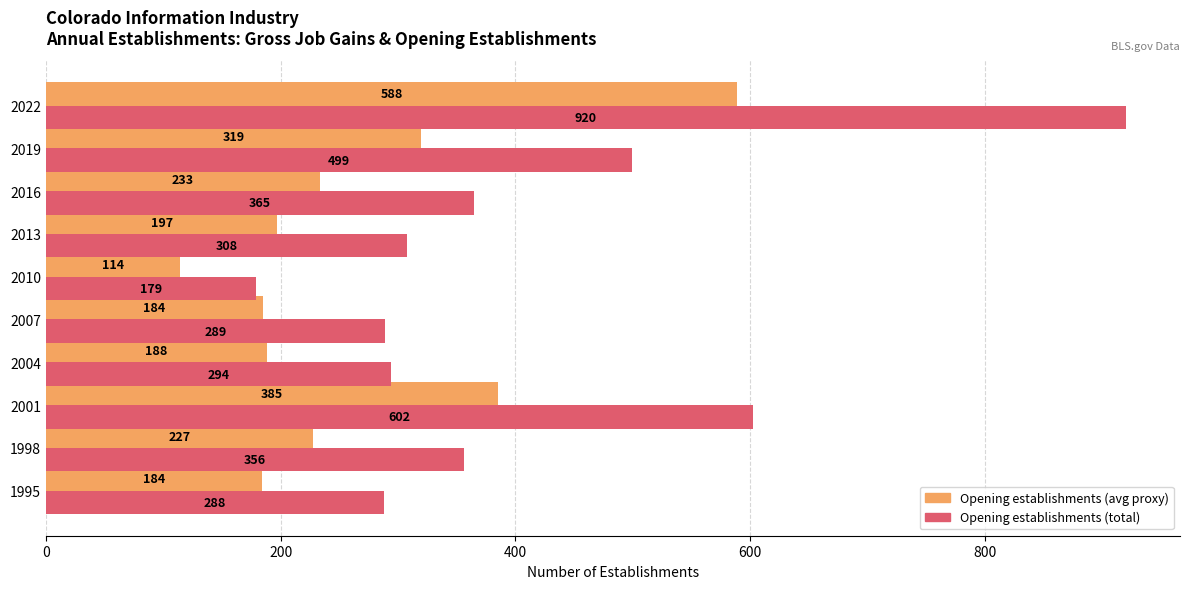

At which category does the chart reach its minimum across all series?

2010